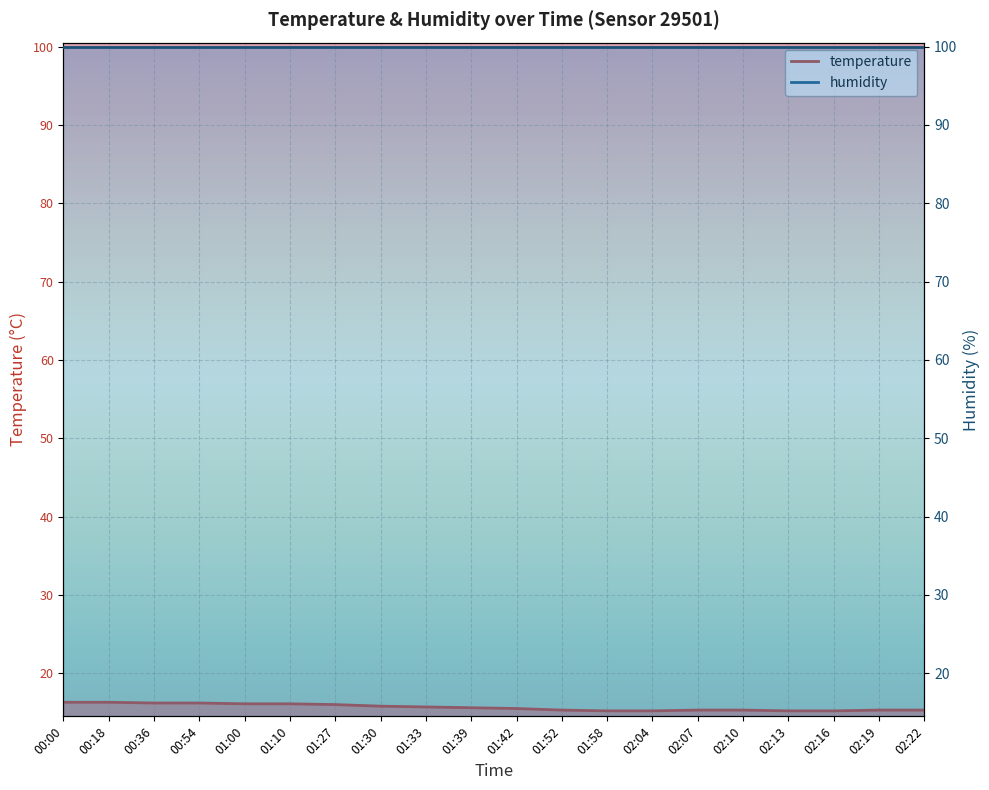

Reading left to right, extract all data points from this chart.

16.3	16.3	16.2	16.2	16.1	16.1	16.0	15.8	15.7	15.6	15.5	15.3	15.2	15.2	15.3	15.3	15.2	15.2	15.3	15.3